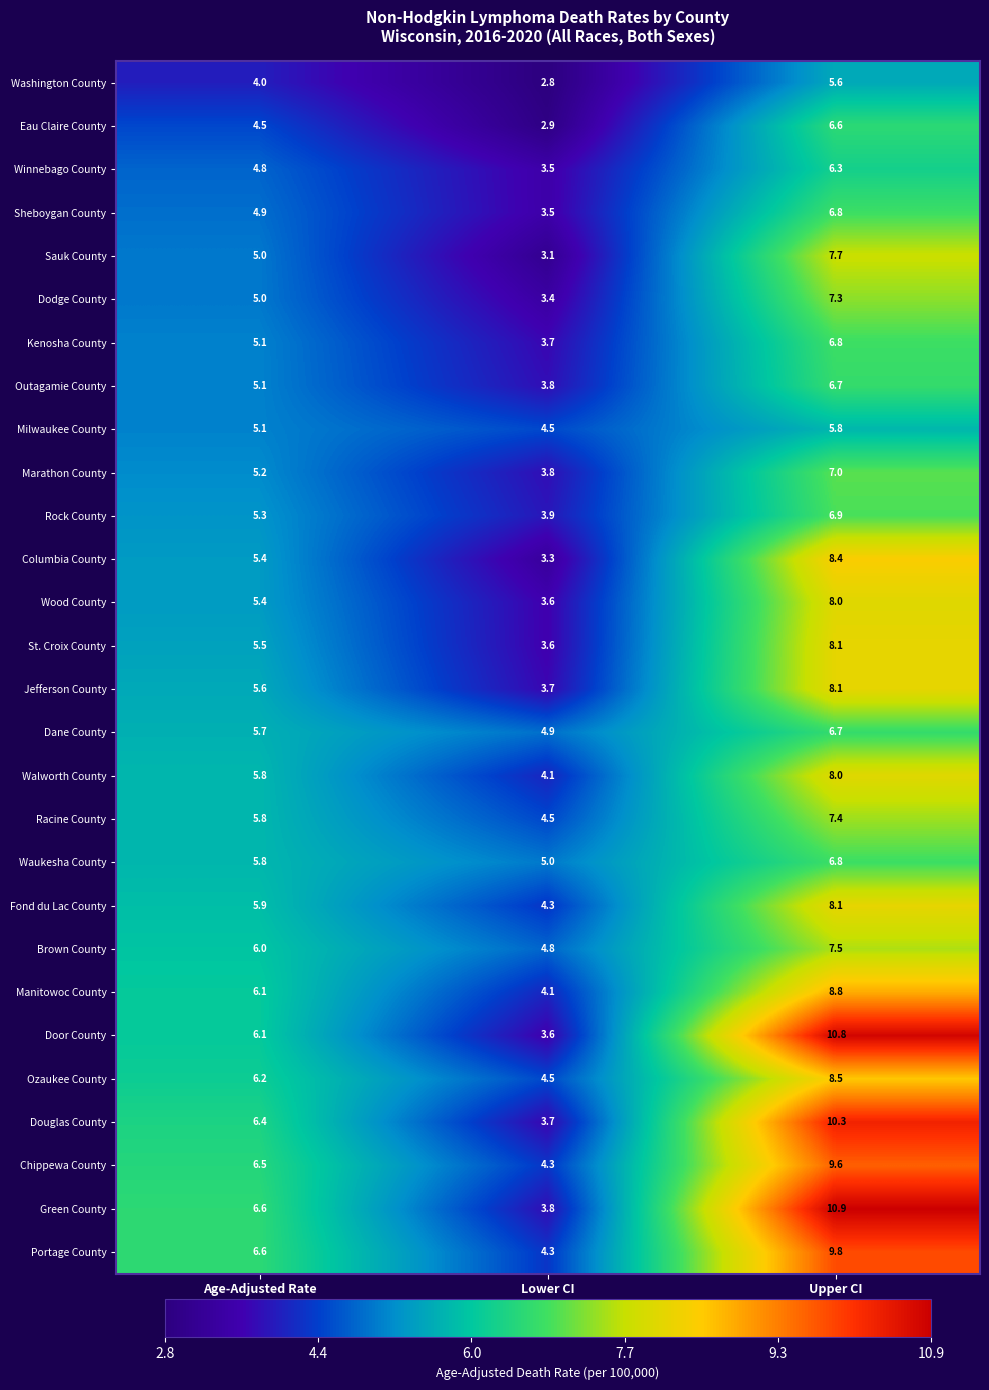

What value does the Jefferson County series have at Age-Adjusted Rate?

5.6